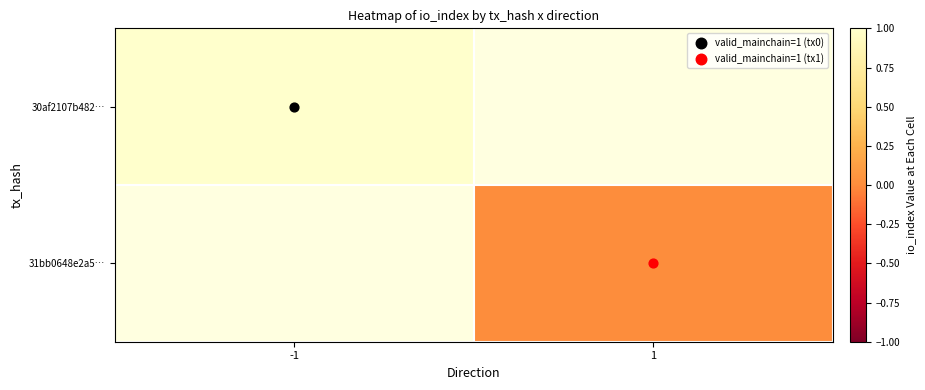

Which label corresponds to the largest value in the chart?

-1